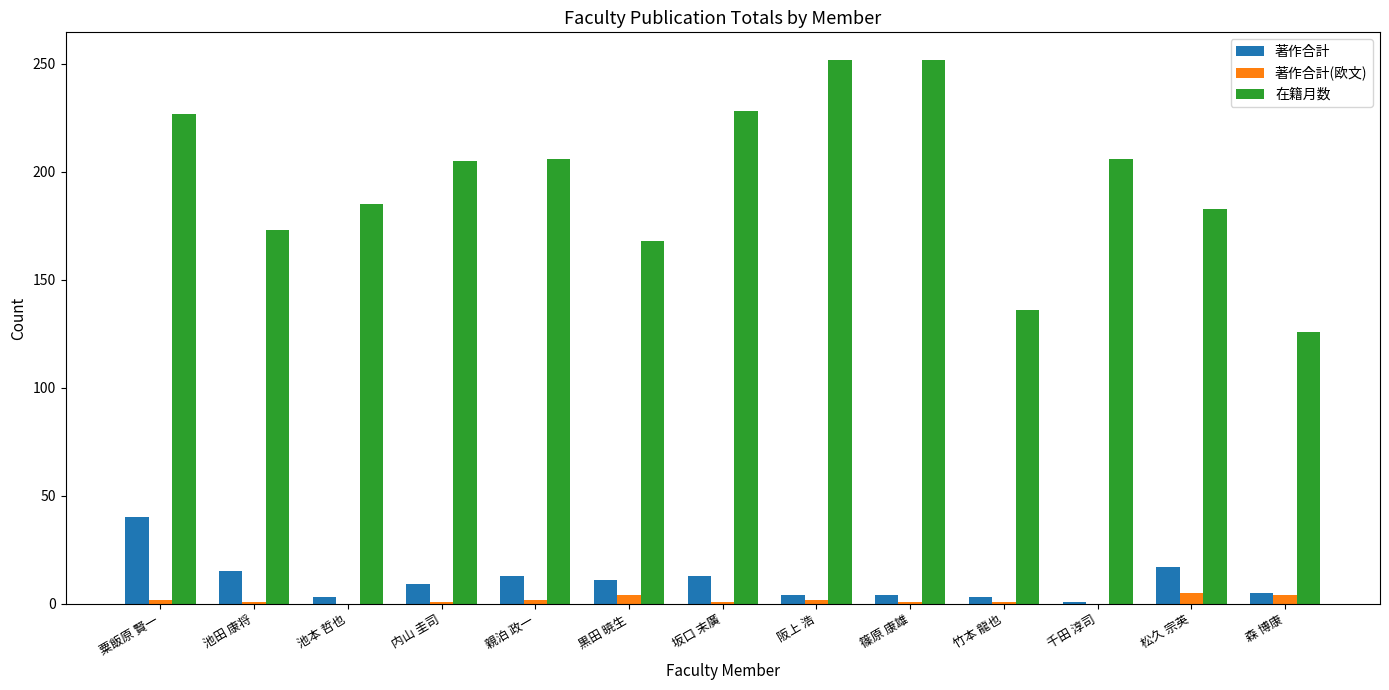

What is the highest value of the 在籍月数 series?

252